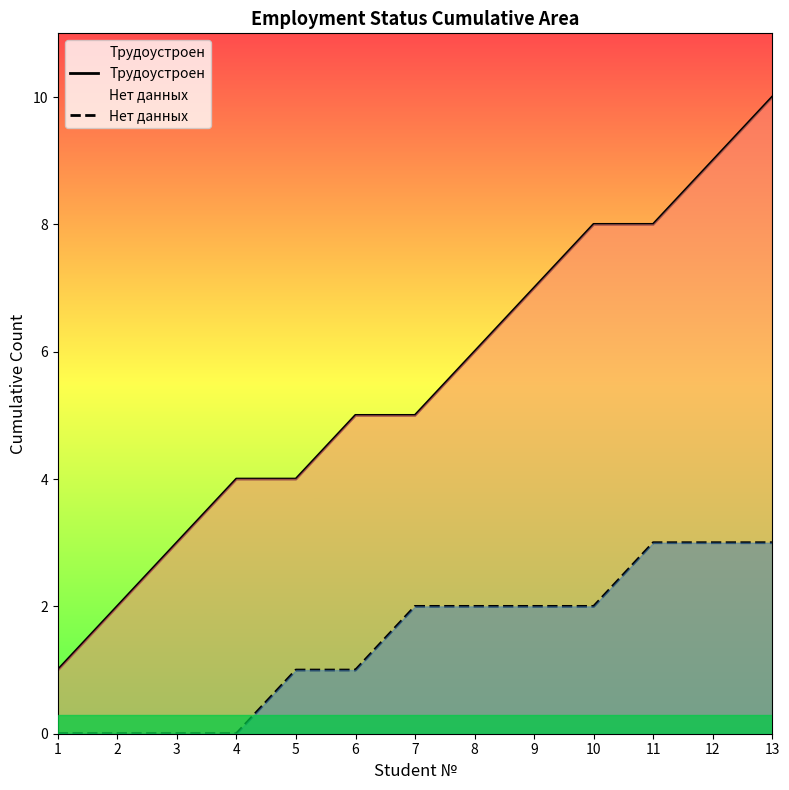

What value does the Нет данных series have at 9?

2